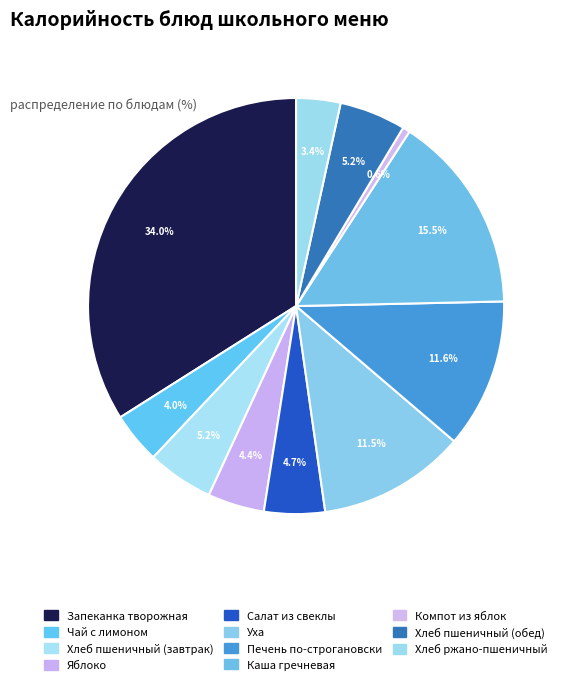

Which slice is the largest?

Запеканка творожная